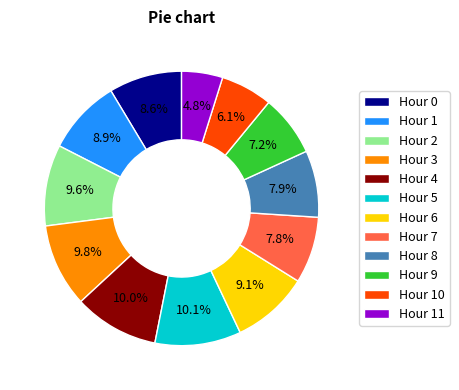

Does Hour 4 represent more than half of the total?

No